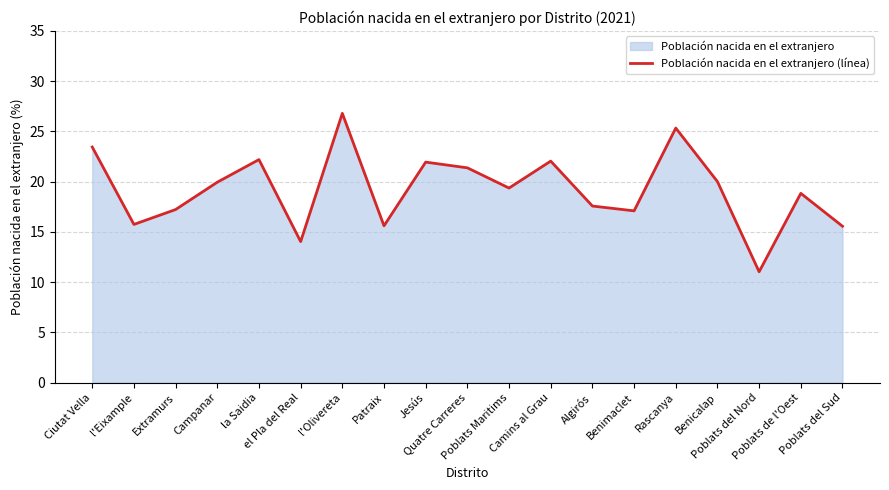

What is the smallest value displayed?

11.0